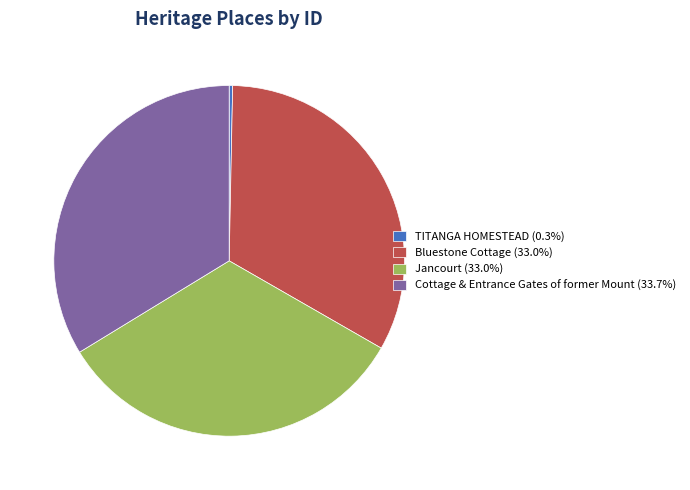

Which has a higher value, Cottage & Entrance Gates of former Mount or Bluestone Cottage?

Cottage & Entrance Gates of former Mount